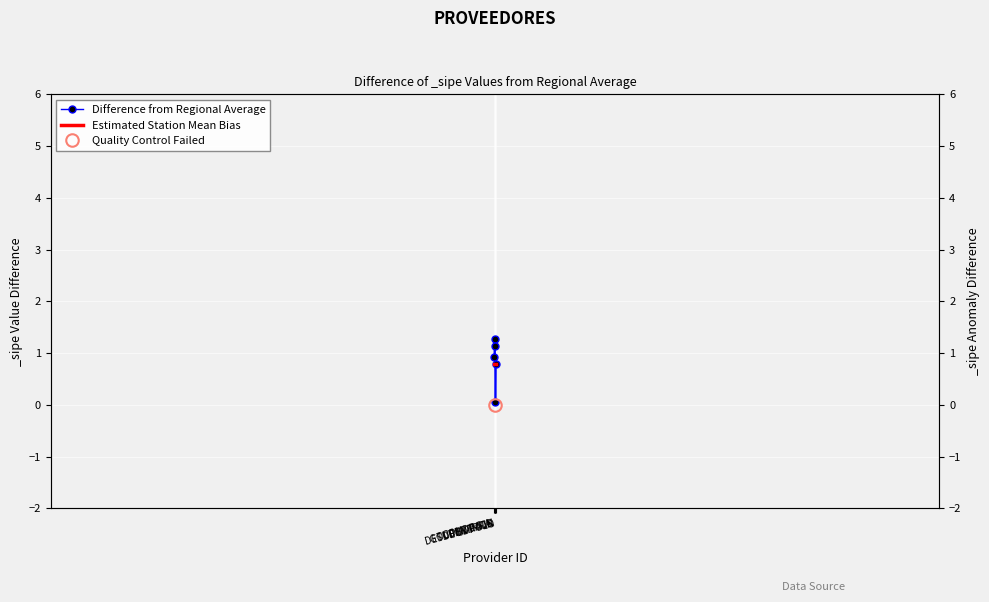

How many times do Estimated Station Mean Bias and Difference from Regional Average cross each other?

1